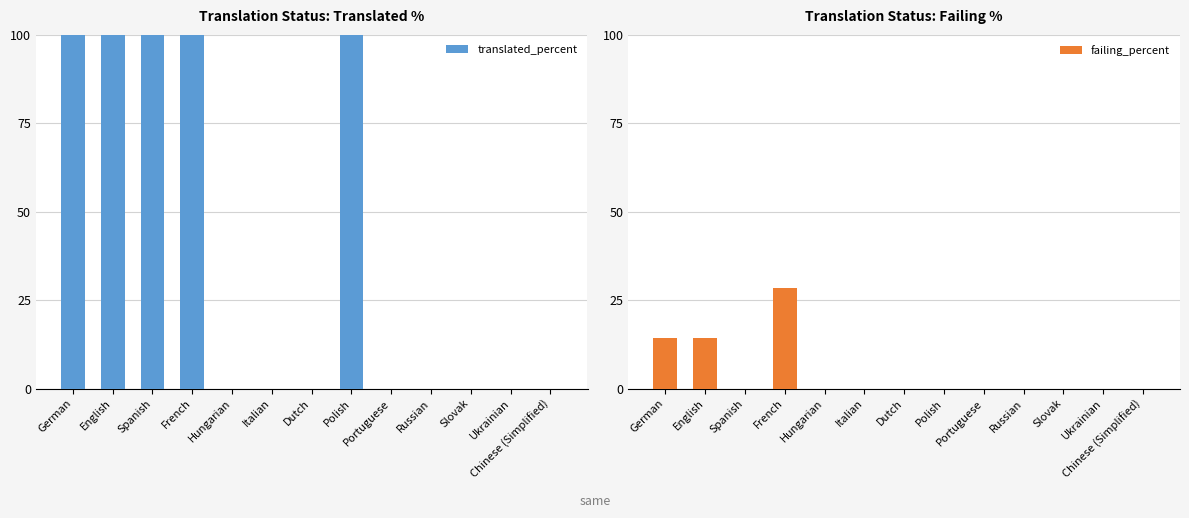

At Polish, list the series in order from largest to smallest.

translated_percent, failing_percent